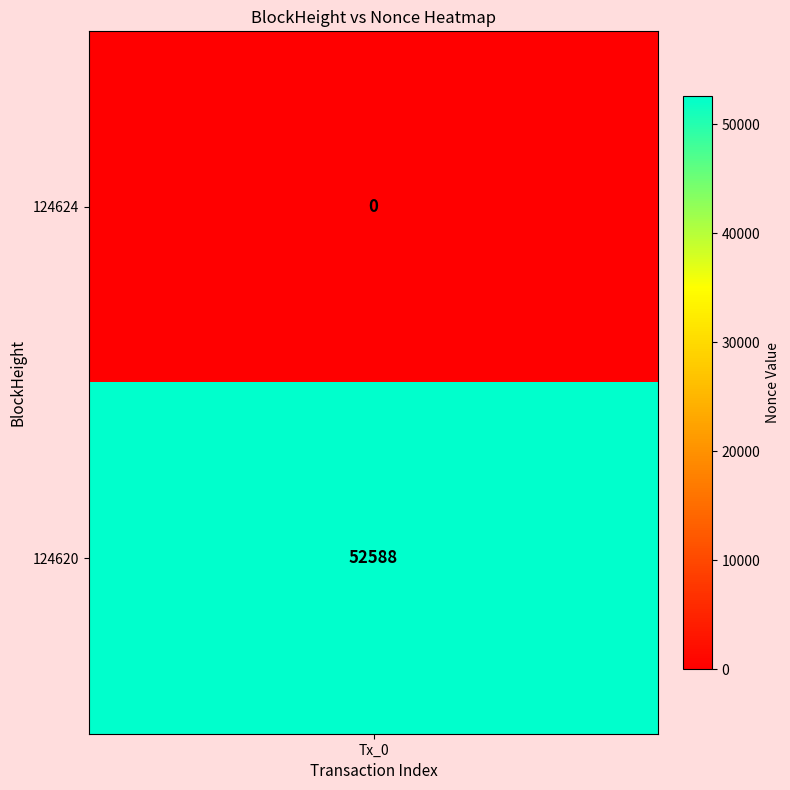

What is the sum of all 124620 values?

52588